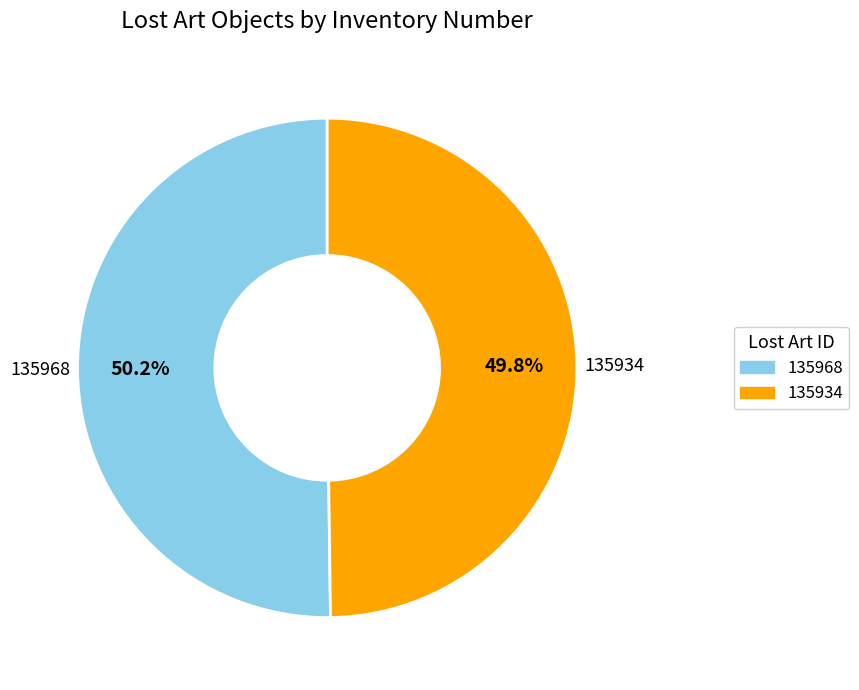

Does any single category account for the majority?

Yes